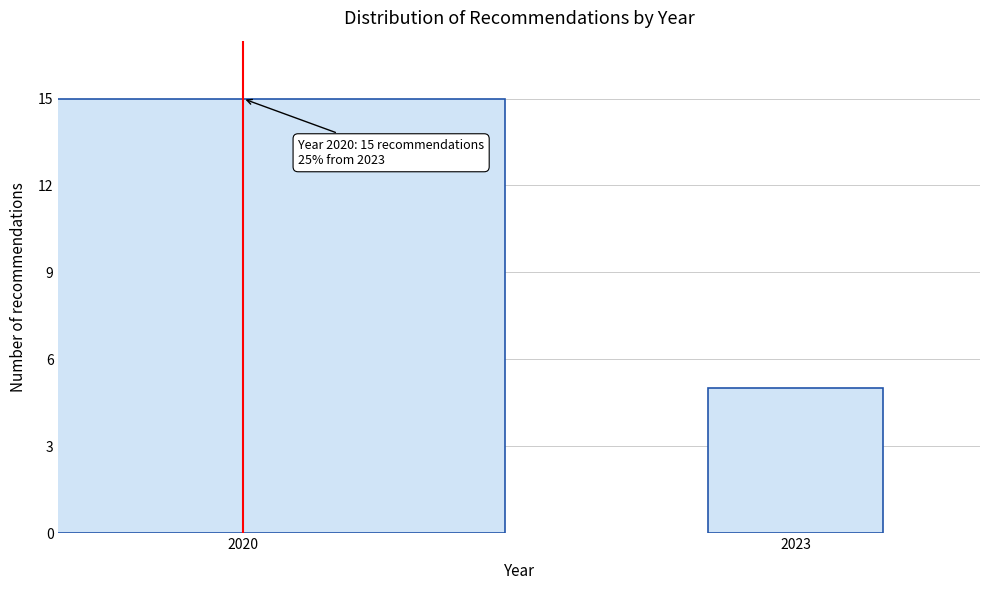

Reading left to right, extract all data points from this chart.

15	5